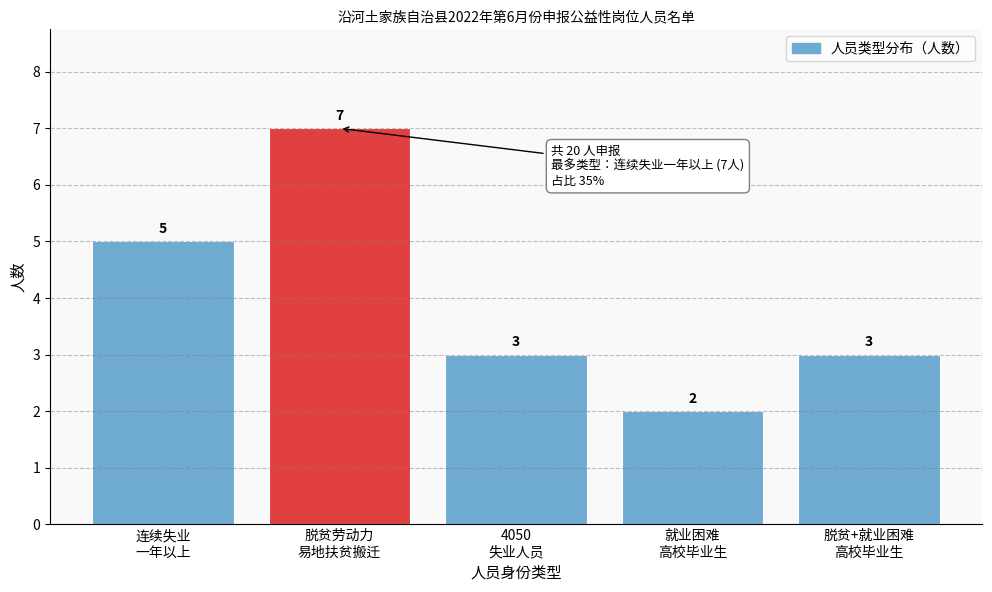

Reading left to right, transcribe all the data shown in this chart.

5	7	3	2	3